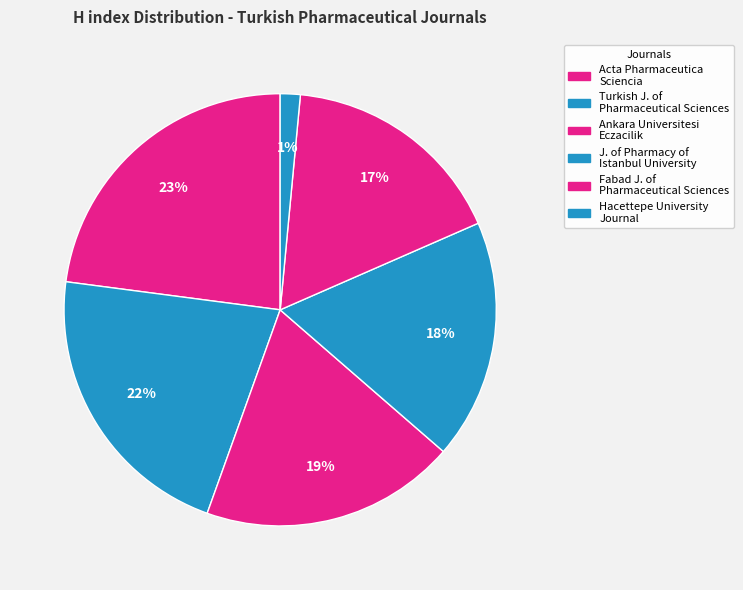

To the nearest percent, what is the average slice percentage?

17%